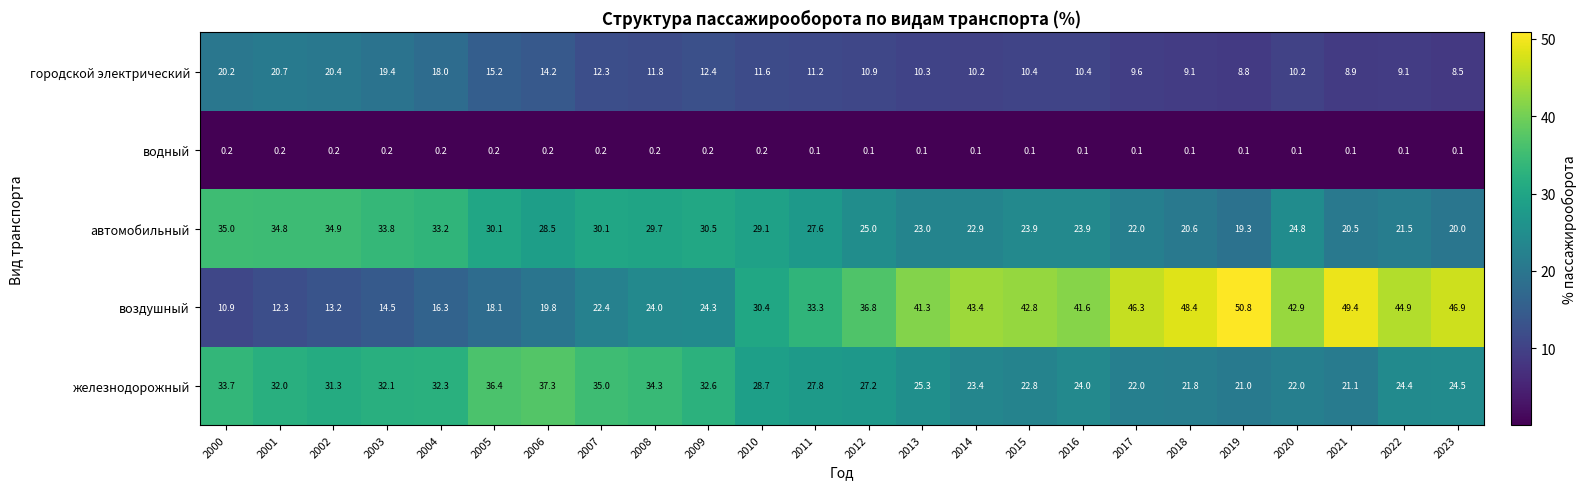

At how many categories does at least one series exceed 34?

19